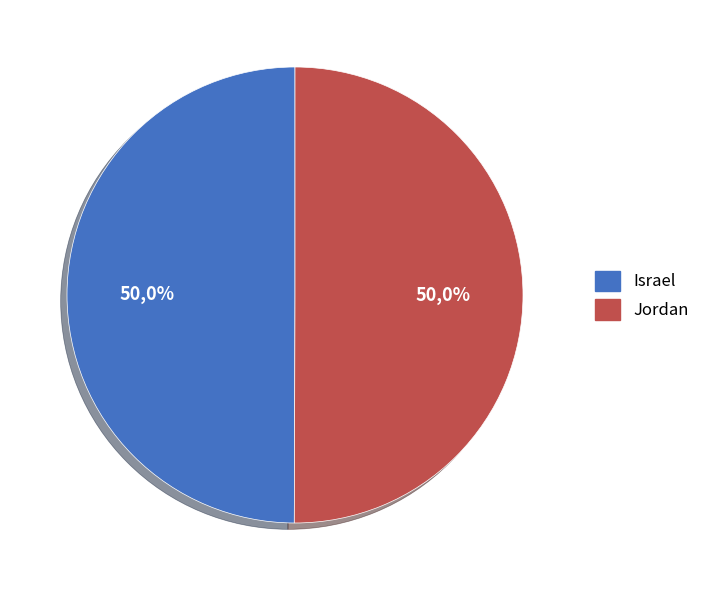

To the nearest percent, what percentage of the pie is Israel?

50%